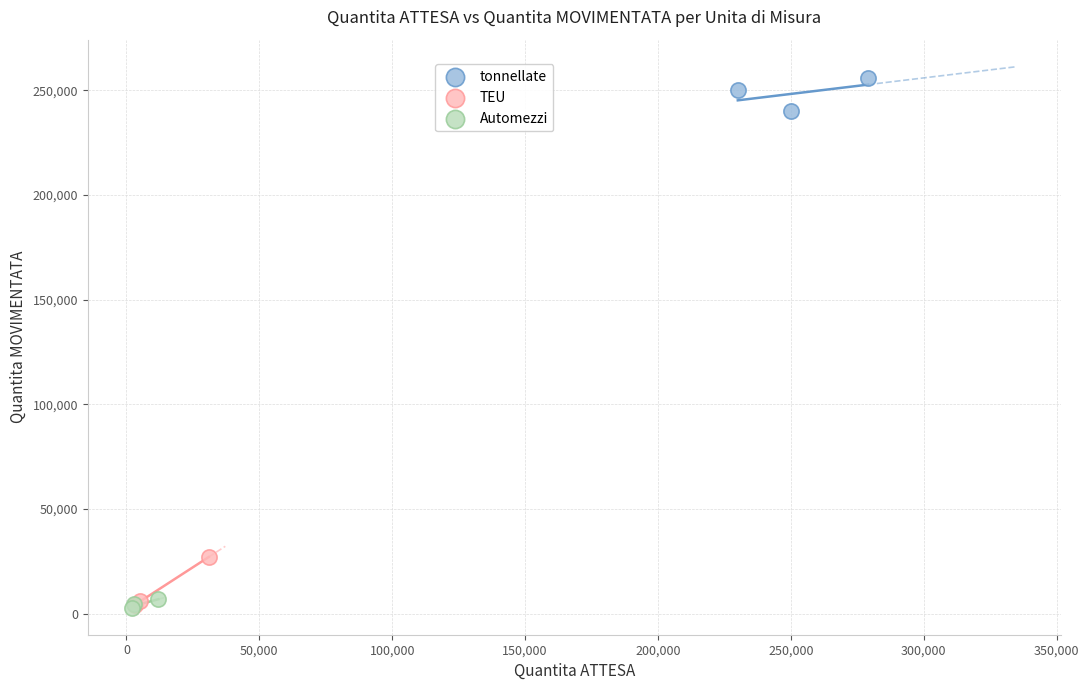

Which series contains the highest Y value?

tonnellate